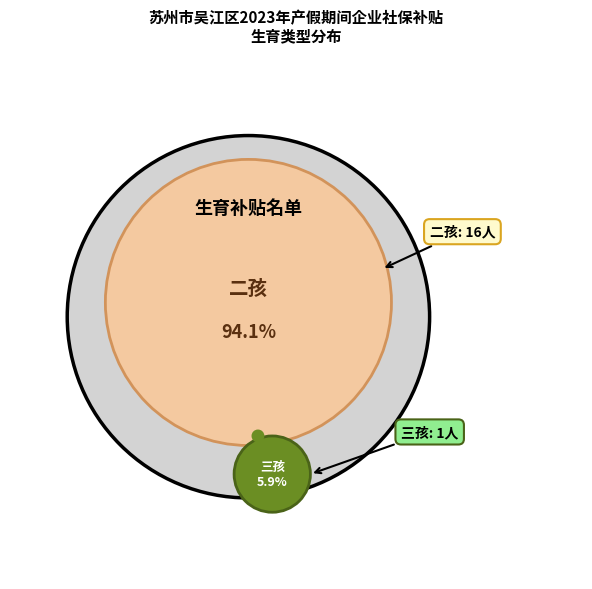

How many segments does this pie chart have?

2